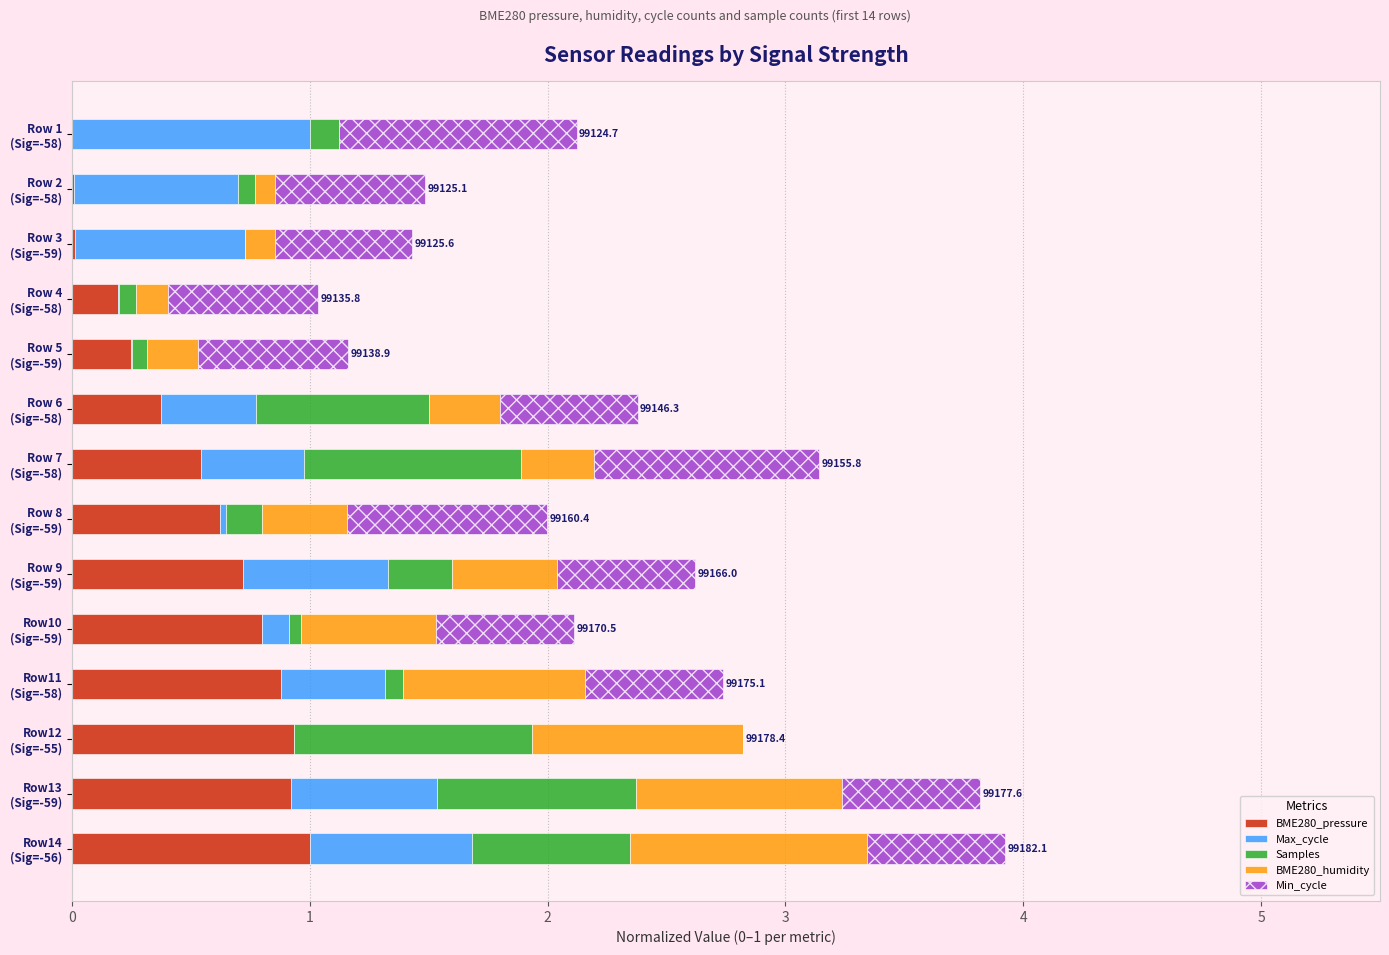

What is the maximum value for BME280_pressure?

1.0